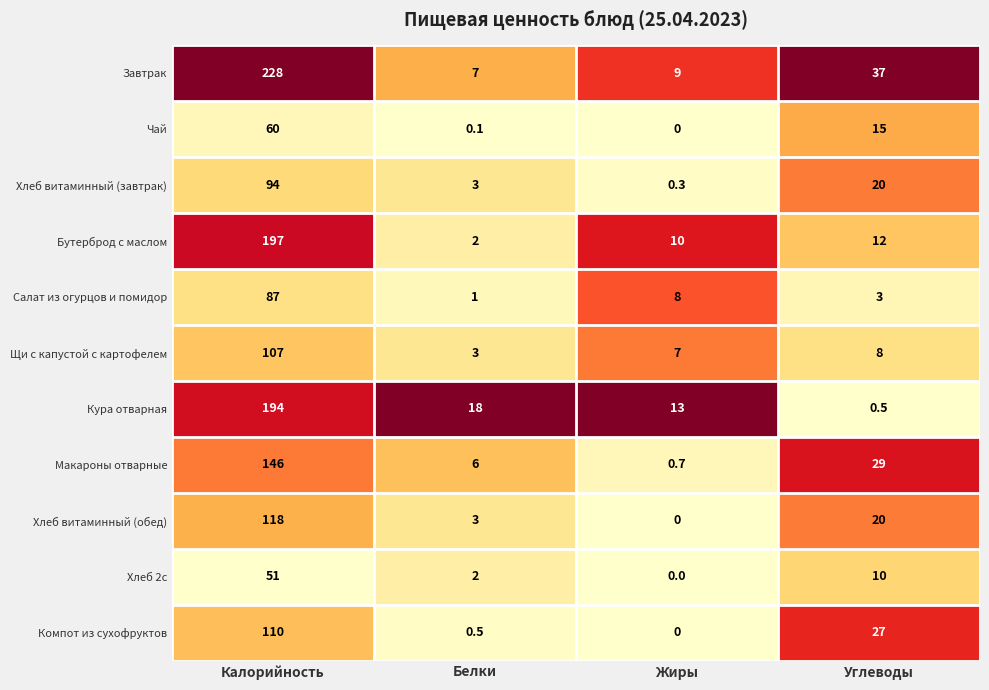

Is it true that Кура отварная equals 13.0 at Жиры?

True